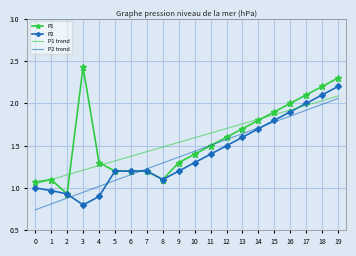

True or false: P2 trend has a value of 0.7 at 6.

False